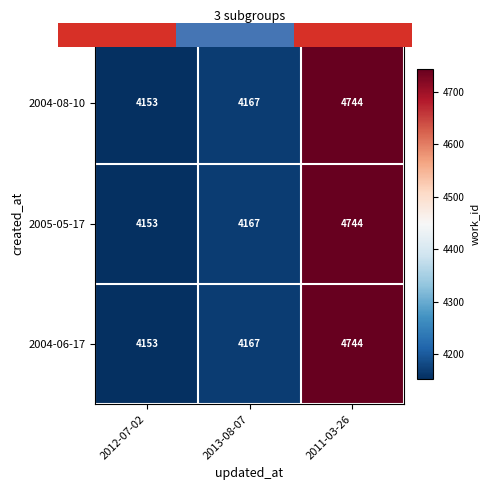

Rank the categories by 2004-06-17 value from highest to lowest.

2011-03-26, 2013-08-07, 2012-07-02